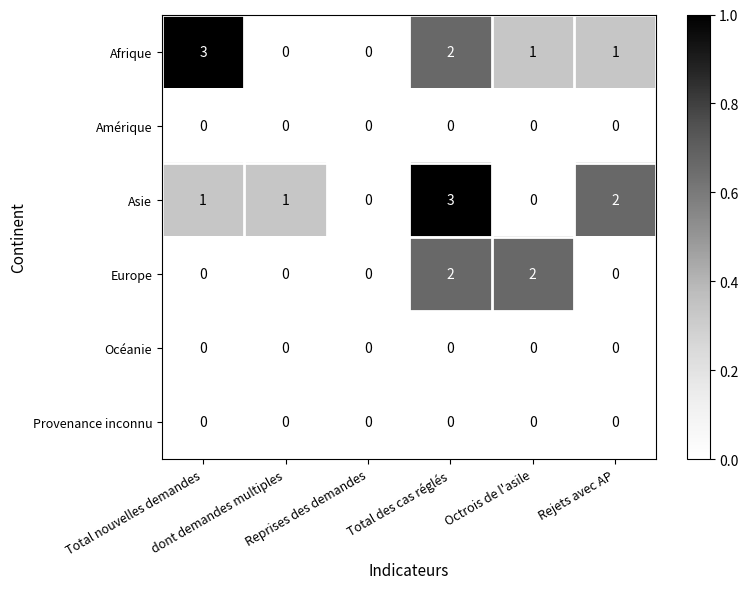

How many categories are shown in the chart?

6